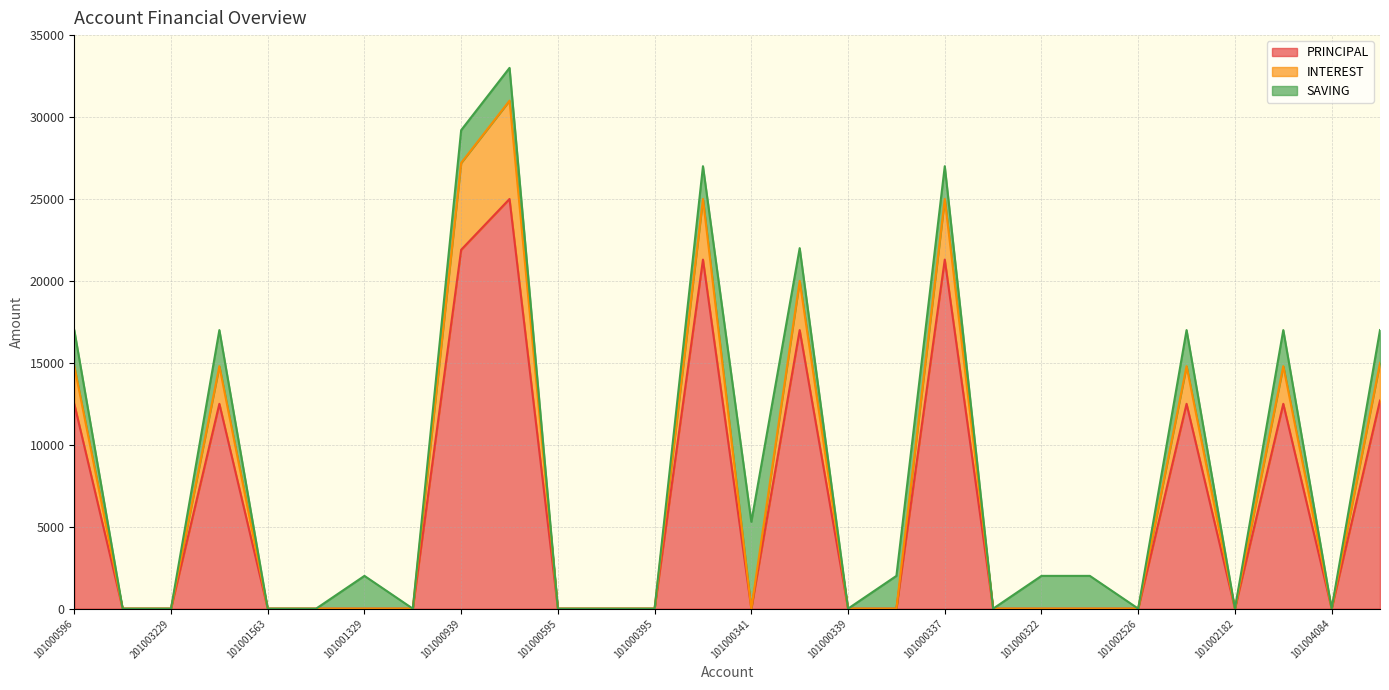

The value of INTEREST at 101000321 is 12081. True or false?

False